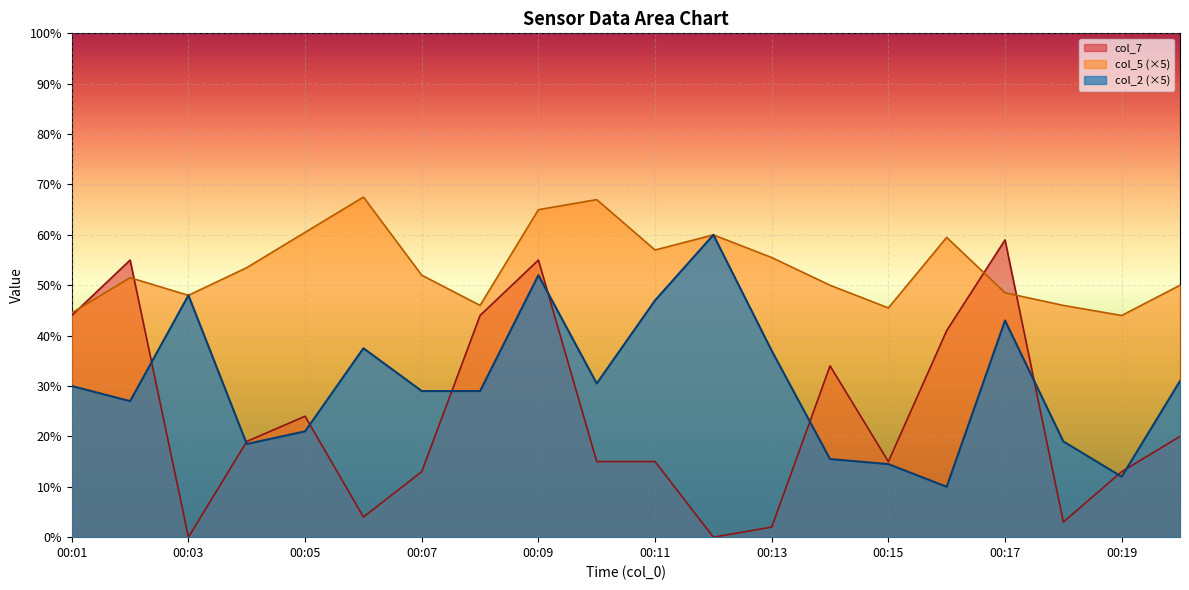

How many lines are shown in the chart?

3